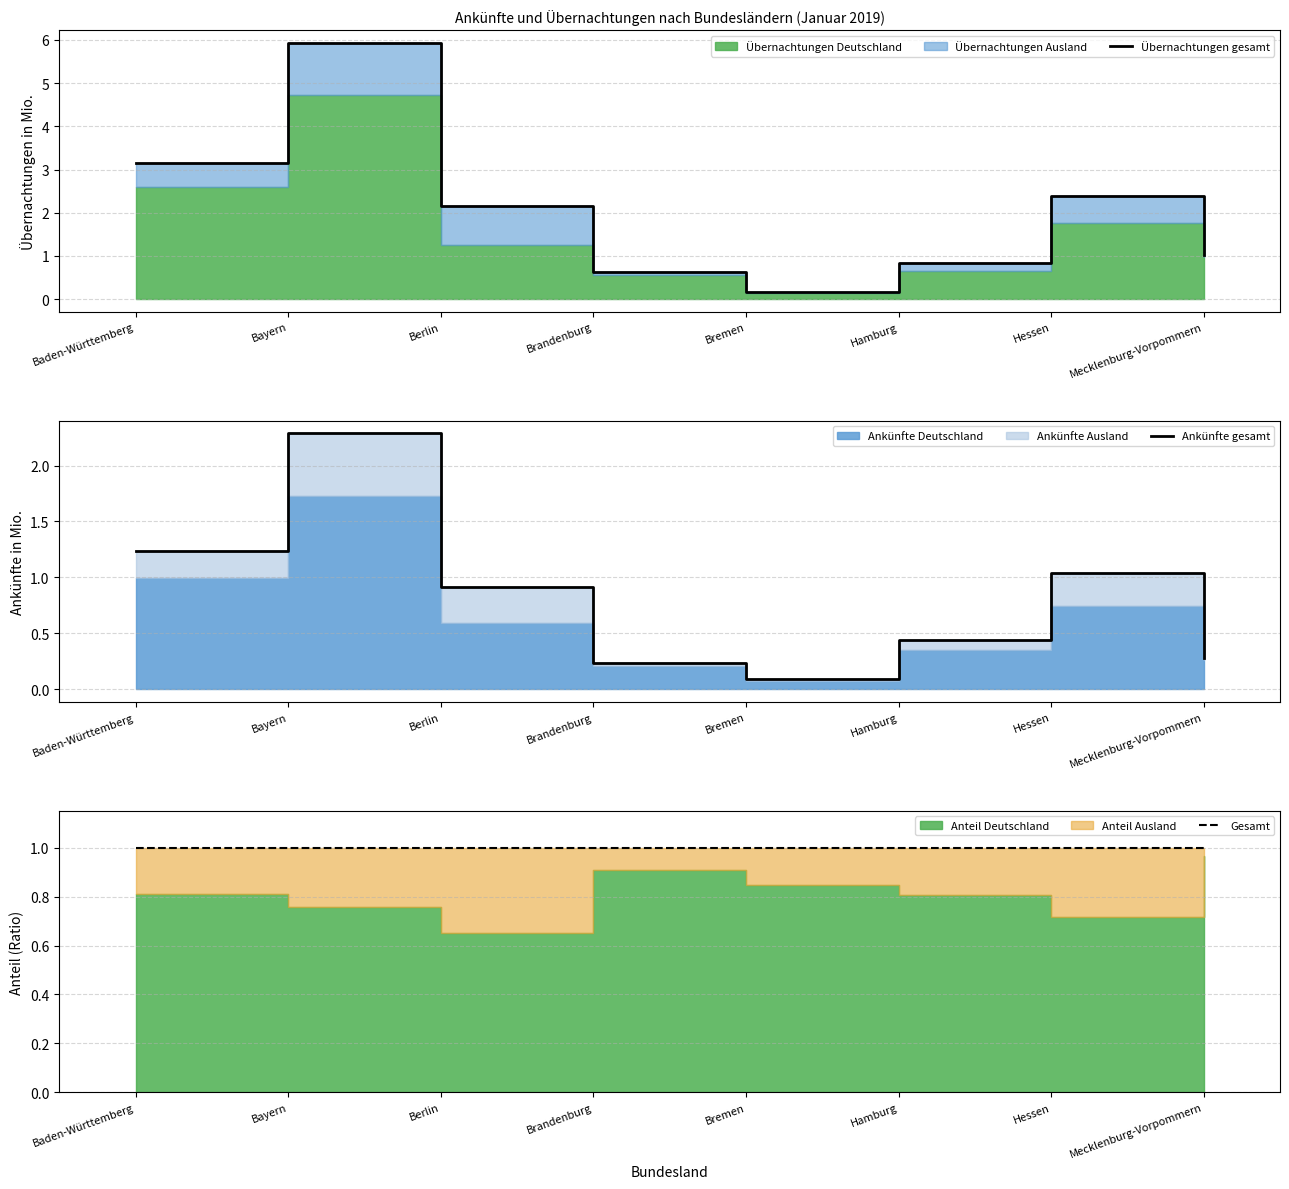

What is the value of the Ankünfte gesamt point at the 1st from the left?

1.2